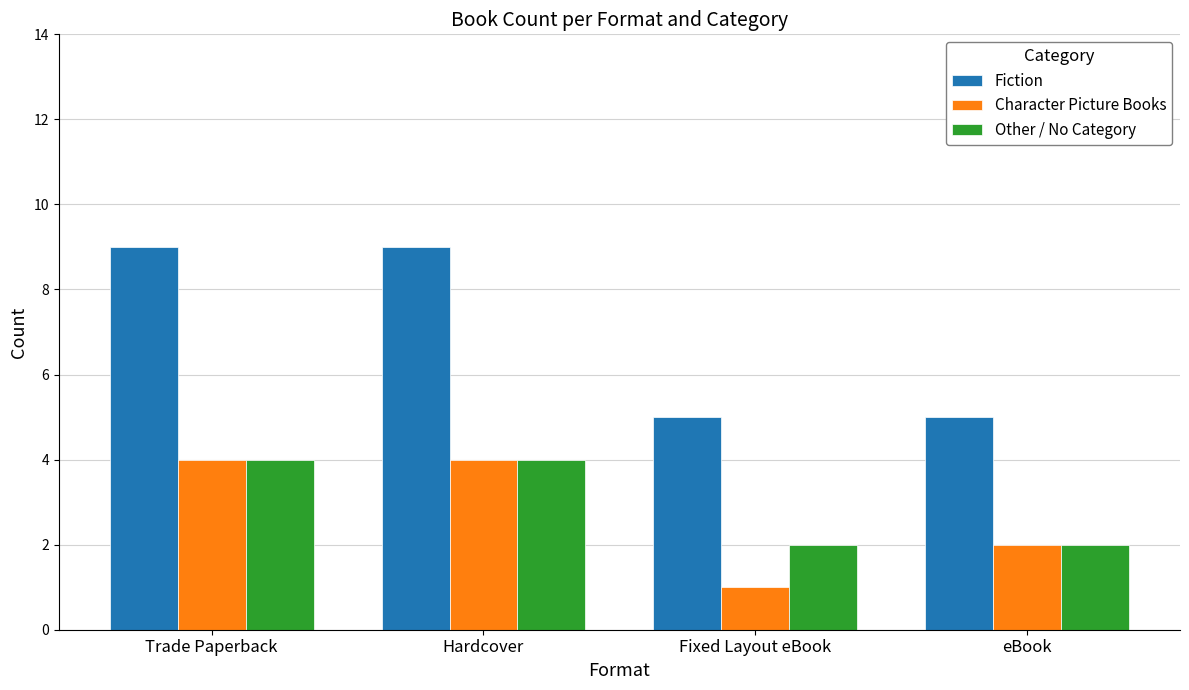

Read the Character Picture Books value at Hardcover.

4